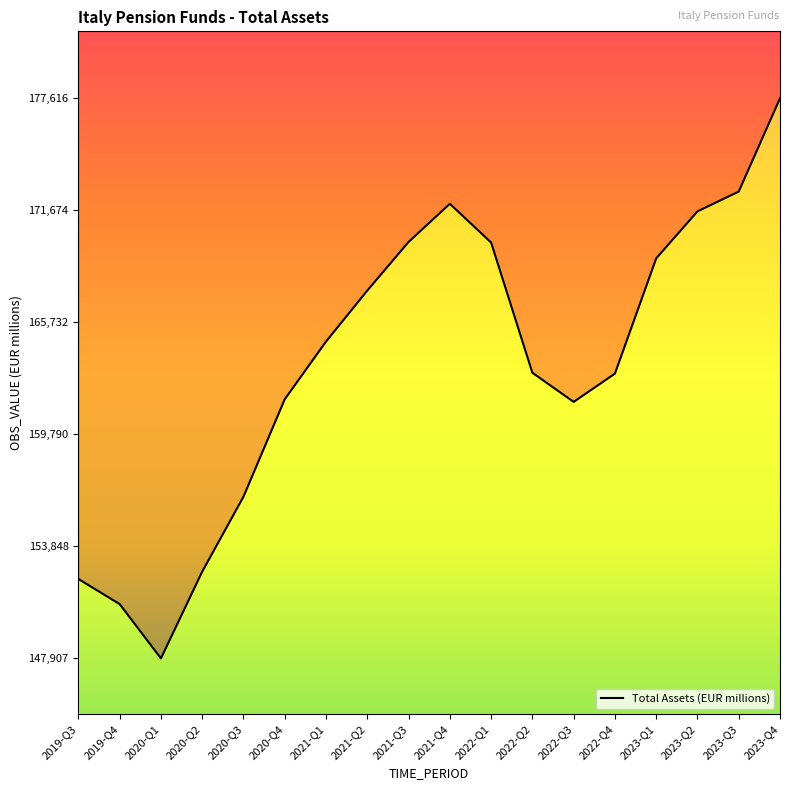

Is this an area chart (filled region under the line)?

No